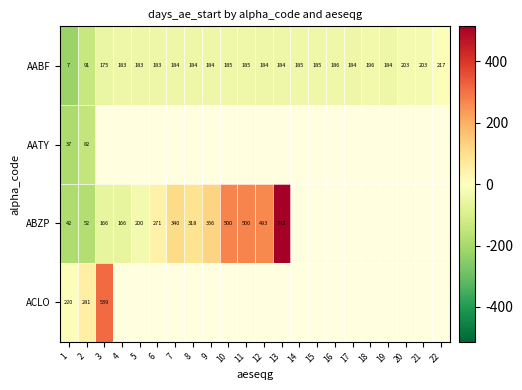

Rank the series at 2 from lowest to highest value.

ABZP, AATY, AABF, ACLO